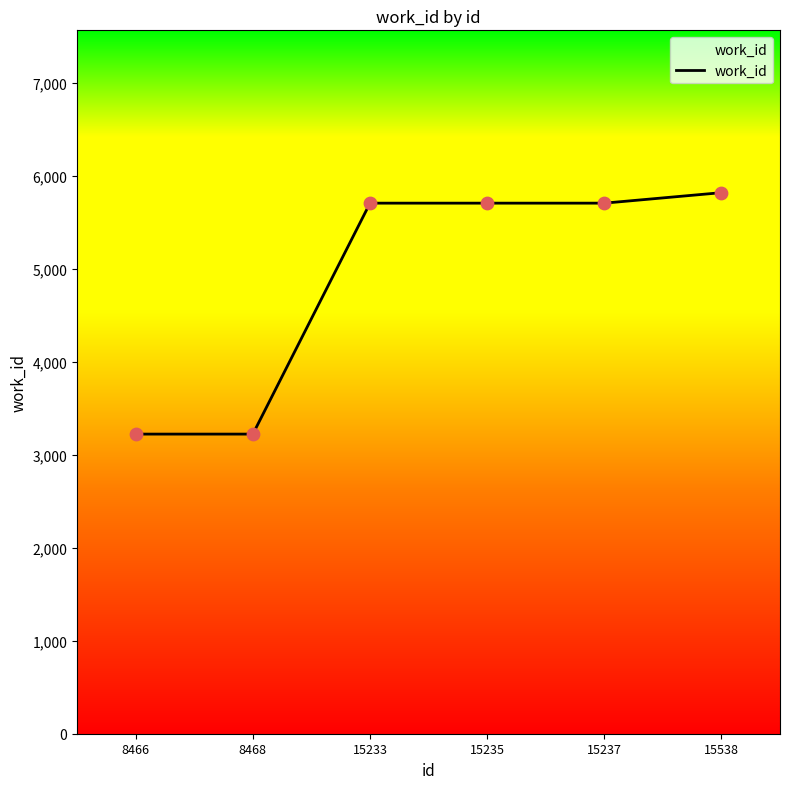

Approximately how many times larger is the value at 15235 compared to 15237?

1.0